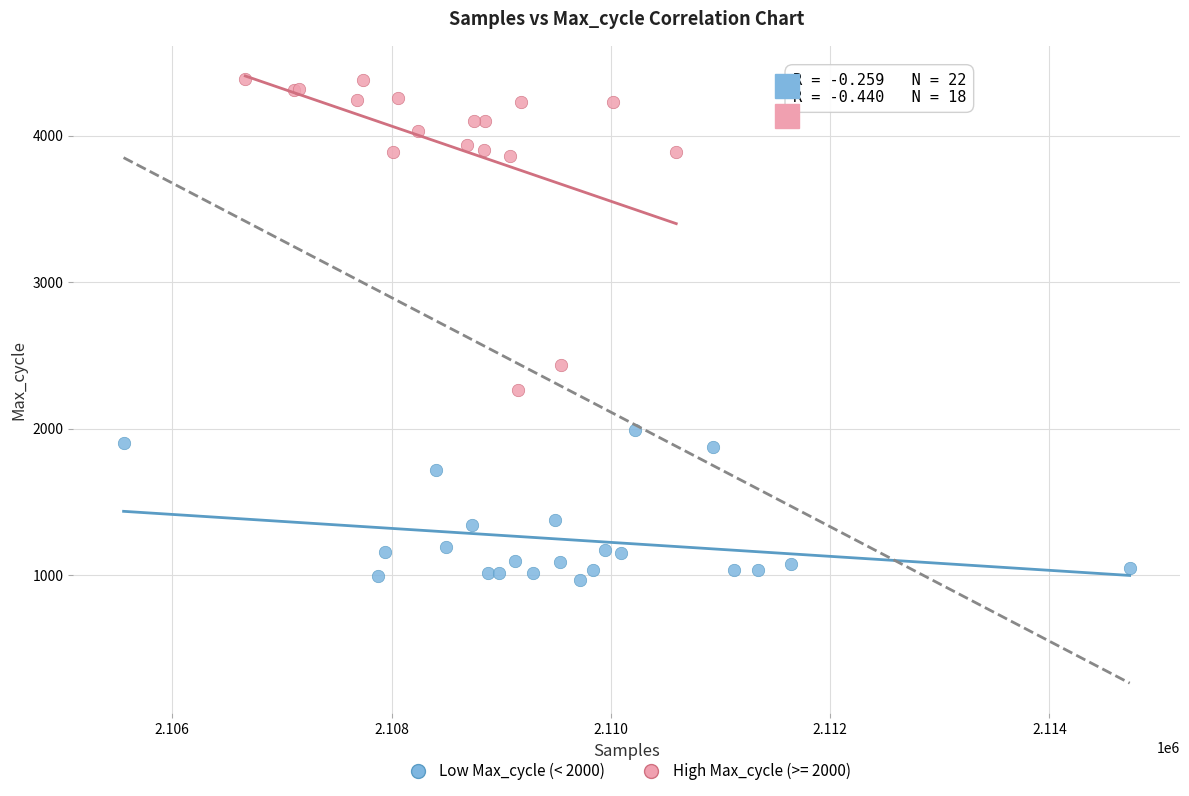

Which series contains the lowest Y value?

Low Max_cycle (< 2000)